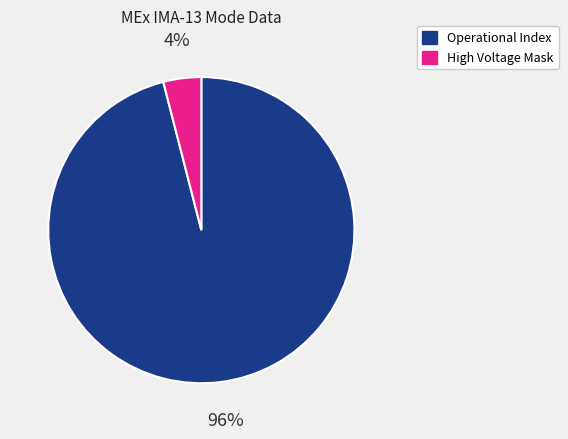

To the nearest percent, what is the average slice percentage?

50%